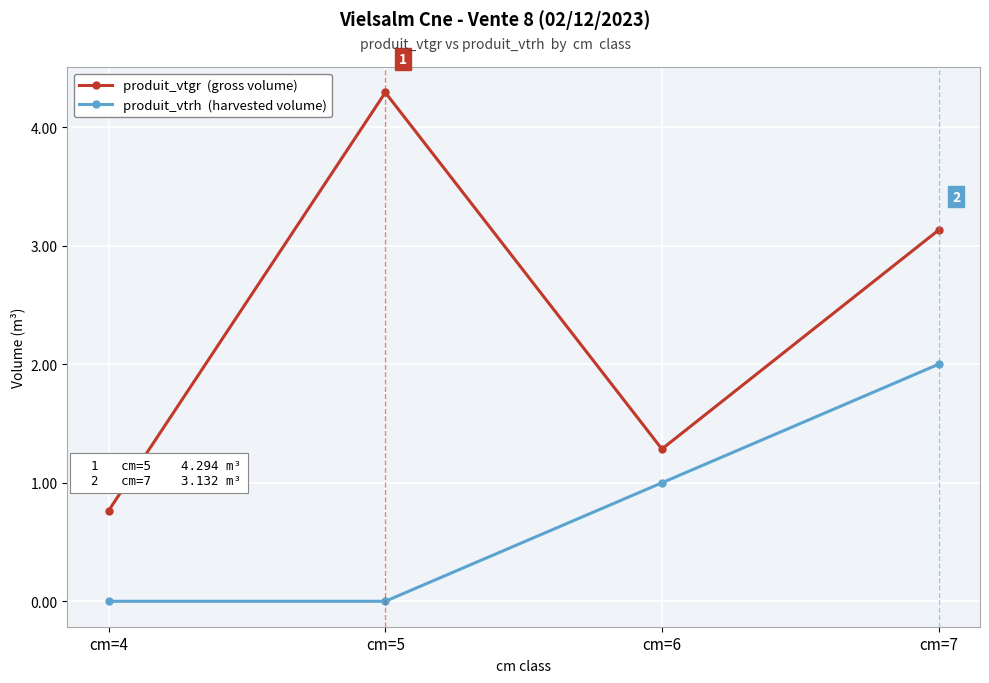

Which label corresponds to the largest value in the chart?

cm=5